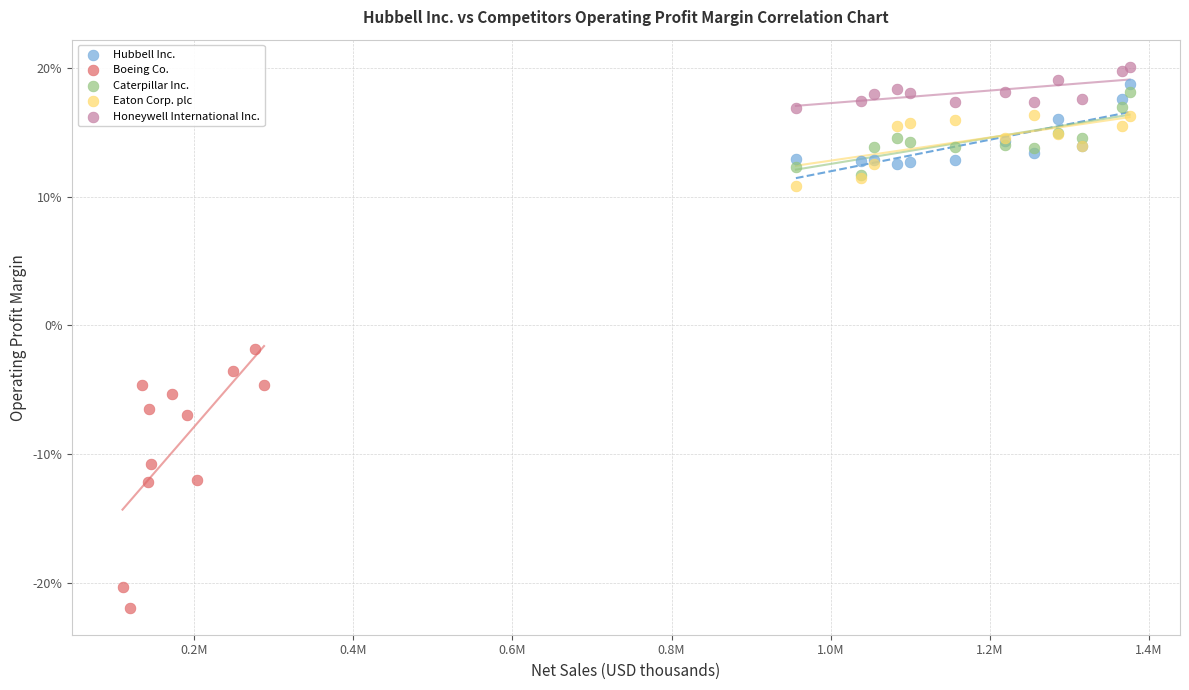

What are all the series names shown in the legend?

Hubbell Inc., Boeing Co., Caterpillar Inc., Eaton Corp. plc, Honeywell International Inc.